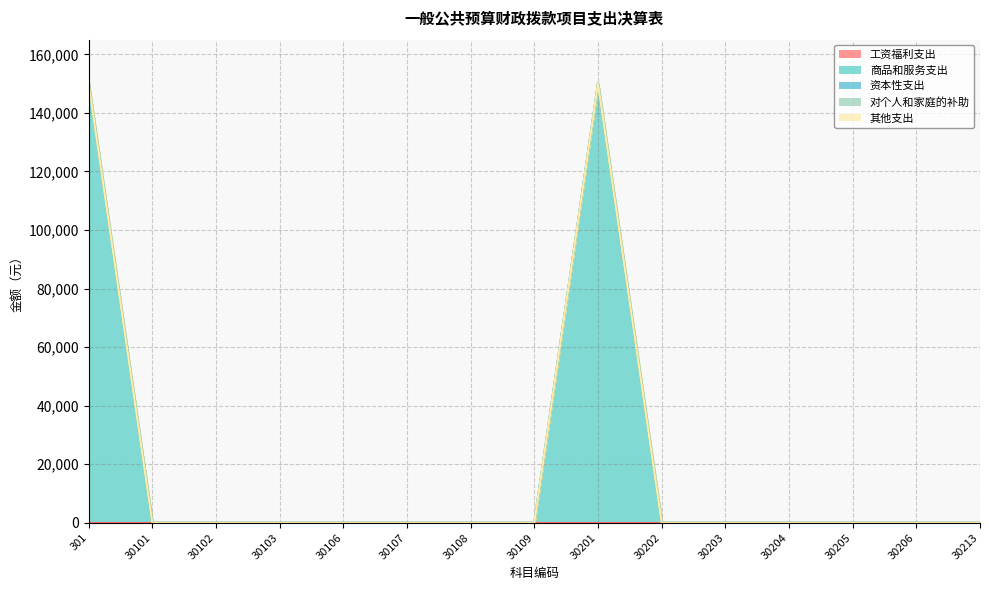

Reading right to left, what are all the values shown in this chart?

工资福利支出: 30213=0	30206=0	30205=0	30204=0	30203=0	30202=0	30201=0	30109=0	30108=0	30107=0	30106=0	30103=0	30102=0	30101=0	301=0
商品和服务支出: 30213=0	30206=0	30205=0	30204=0	30203=0	30202=0	30201=150000	30109=0	30108=0	30107=0	30106=0	30103=0	30102=0	30101=0	301=150000
资本性支出: 30213=0	30206=0	30205=0	30204=0	30203=0	30202=0	30201=0	30109=0	30108=0	30107=0	30106=0	30103=0	30102=0	30101=0	301=0
对个人和家庭的补助: 30213=0	30206=0	30205=0	30204=0	30203=0	30202=0	30201=0	30109=0	30108=0	30107=0	30106=0	30103=0	30102=0	30101=0	301=0
其他支出: 30213=0	30206=0	30205=0	30204=0	30203=0	30202=0	30201=0	30109=0	30108=0	30107=0	30106=0	30103=0	30102=0	30101=0	301=0